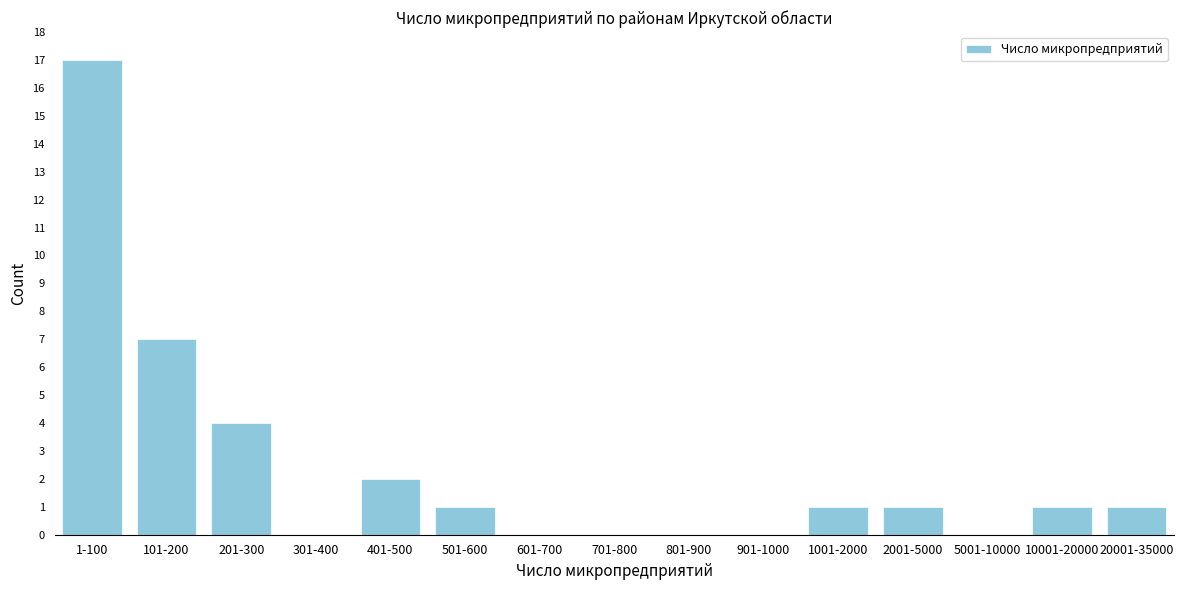

Reading right to left, extract all data points from this chart.

20001-35000=1	10001-20000=1	5001-10000=0	2001-5000=1	1001-2000=1	901-1000=0	801-900=0	701-800=0	601-700=0	501-600=1	401-500=2	301-400=0	201-300=4	101-200=7	1-100=17